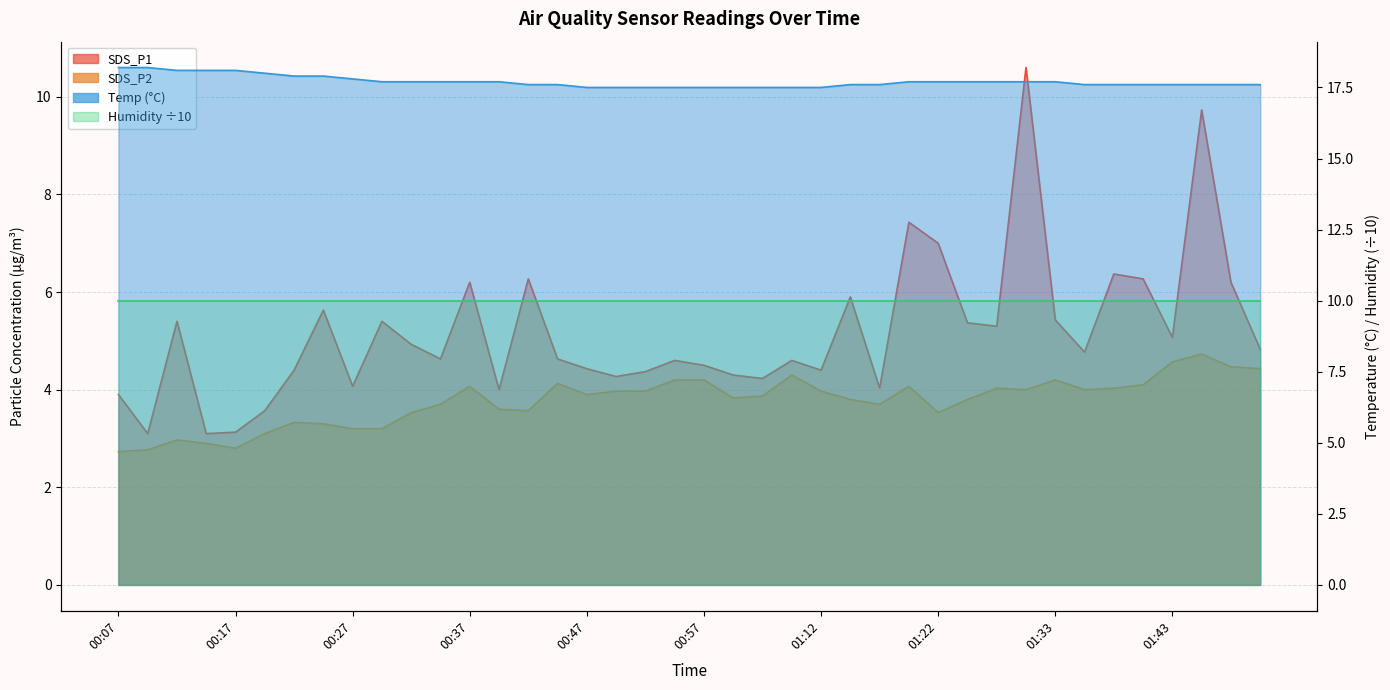

What is the value of the Temp point at the 12th from the left?

17.7